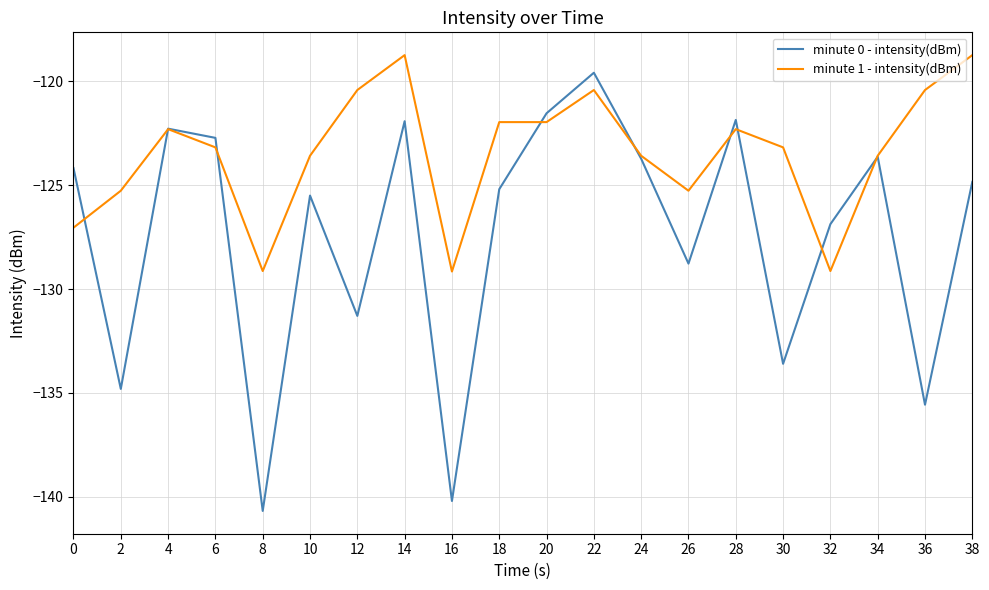

Which series has the widest spread of values?

minute 0 - intensity(dBm)